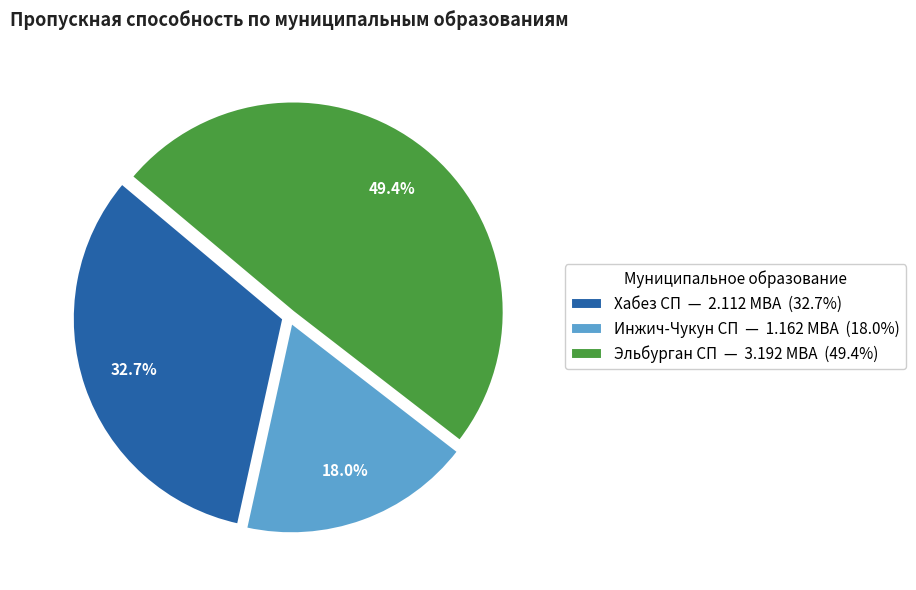

Does any single category account for the majority?

No